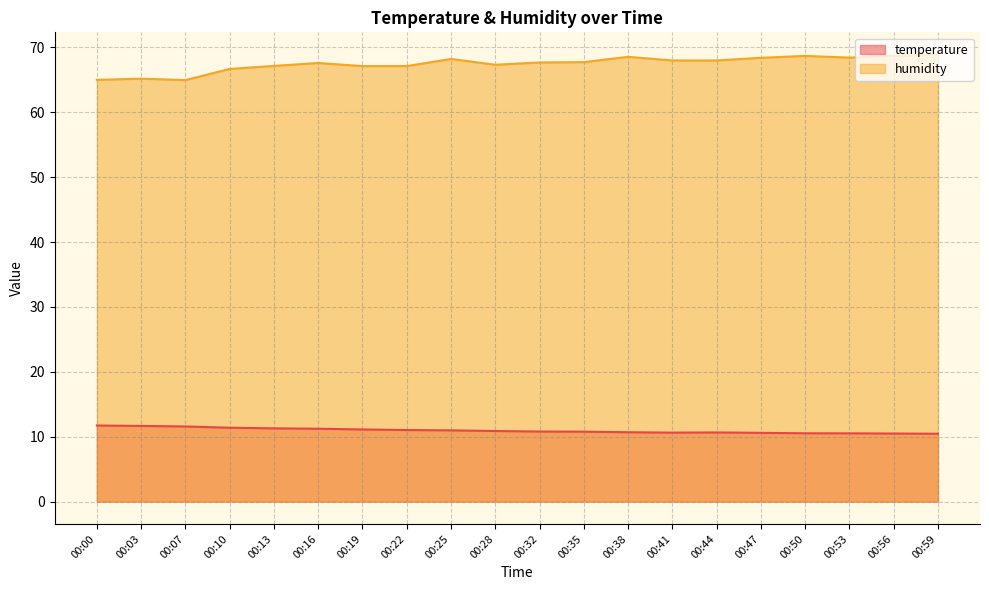

Reading right to left, transcribe all the data shown in this chart.

temperature: 10.5	10.5	10.5	10.5	10.6	10.7	10.6	10.7	10.8	10.8	10.9	11.0	11.0	11.1	11.2	11.3	11.4	11.6	11.7	11.7
humidity: 68.9	68.7	68.4	68.7	68.4	68.0	68.0	68.6	67.7	67.7	67.3	68.2	67.1	67.1	67.6	67.2	66.7	65.0	65.2	65.0